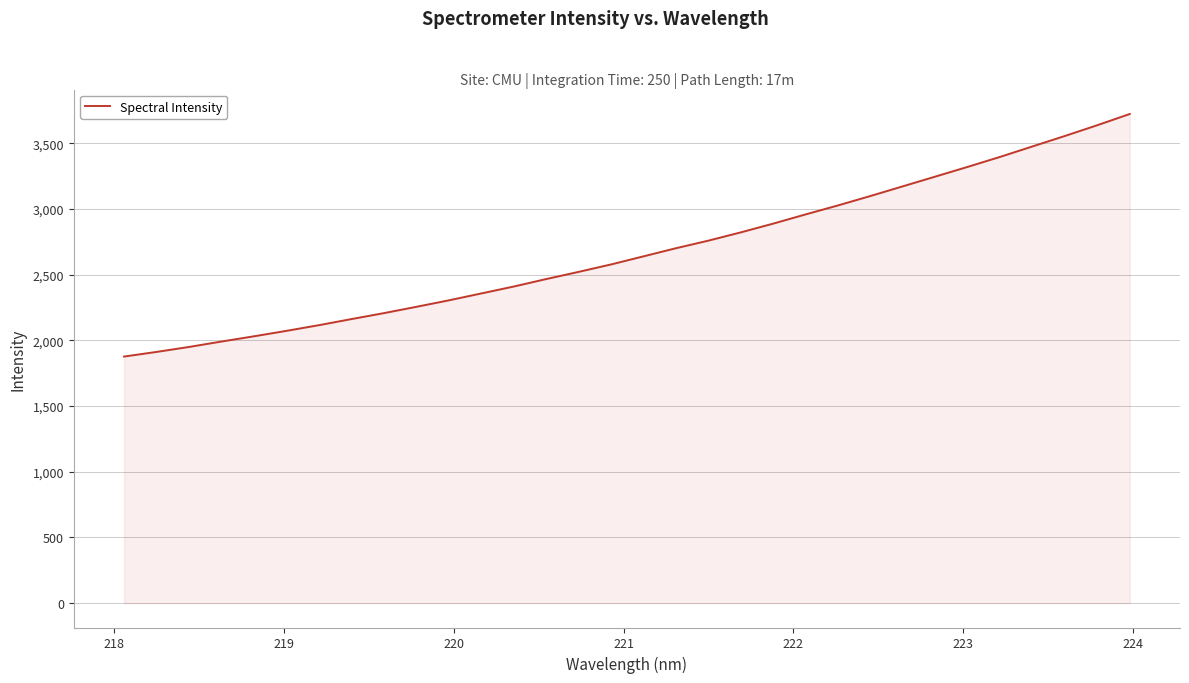

What is the minimum value shown in the chart?

1876.0